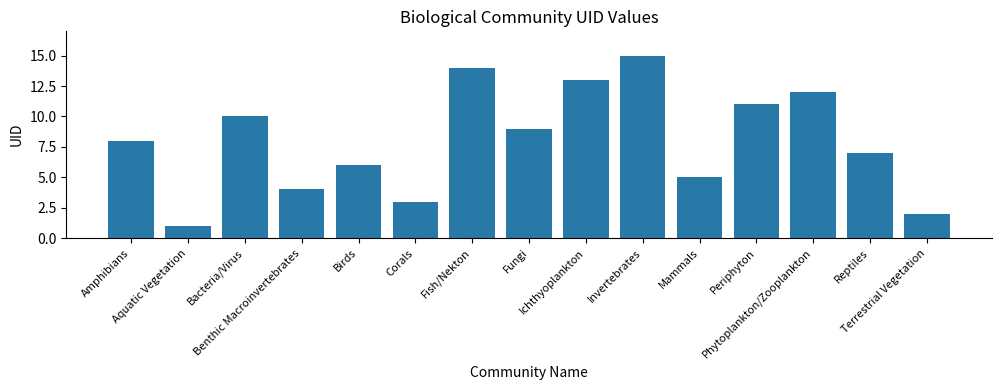

Reading right to left, extract all data points from this chart.

Terrestrial Vegetation=2	Reptiles=7	Phytoplankton/Zooplankton=12	Periphyton=11	Mammals=5	Invertebrates=15	Ichthyoplankton=13	Fungi=9	Fish/Nekton=14	Corals=3	Birds=6	Benthic Macroinvertebrates=4	Bacteria/Virus=10	Aquatic Vegetation=1	Amphibians=8